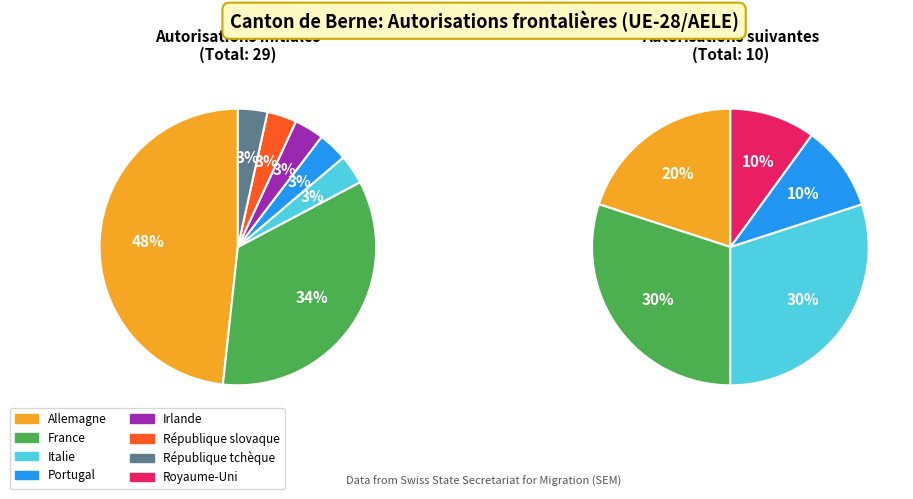

How many segments does this pie chart have?

8